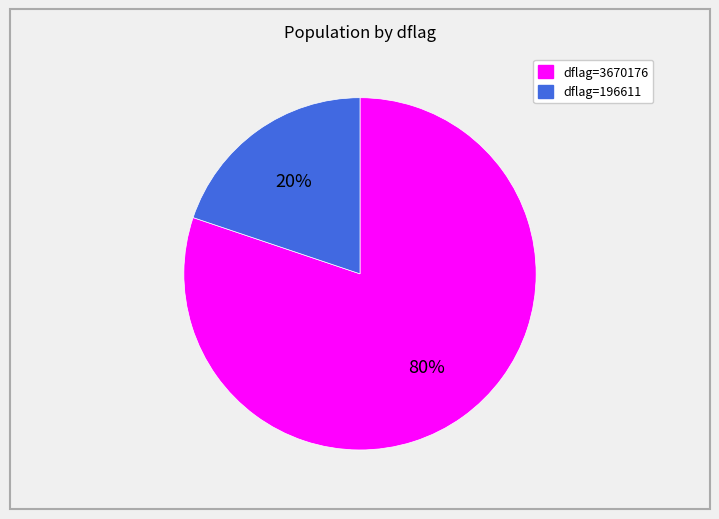

To the nearest percent, what is the difference between the largest and smallest slice percentages?

60%